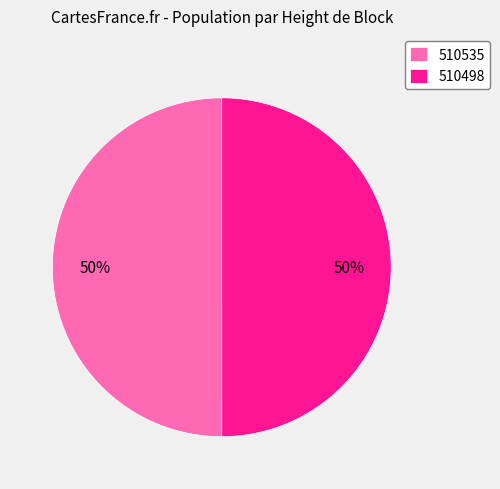

What is the ratio of the value at 510535 to the value at 510498?

1.0